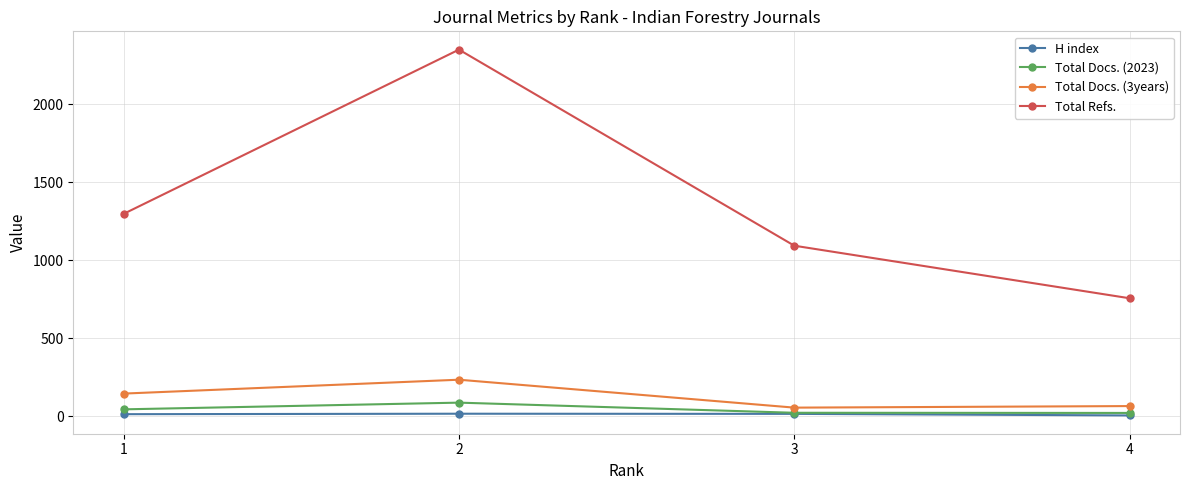

Which series changed the most between 2 and 3?

Total Refs.